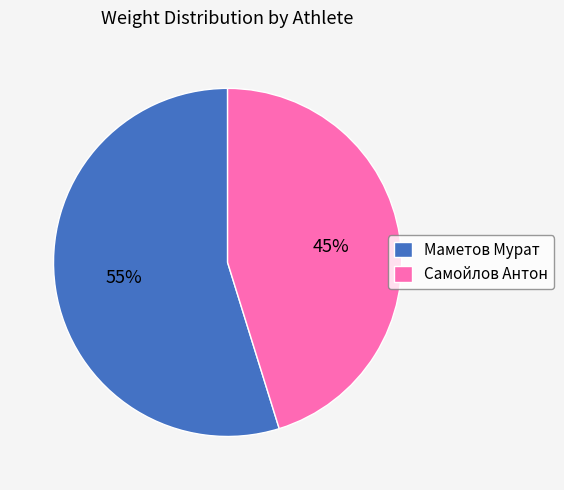

Rank the categories by value from highest to lowest.

Маметов Мурат, Самойлов Антон